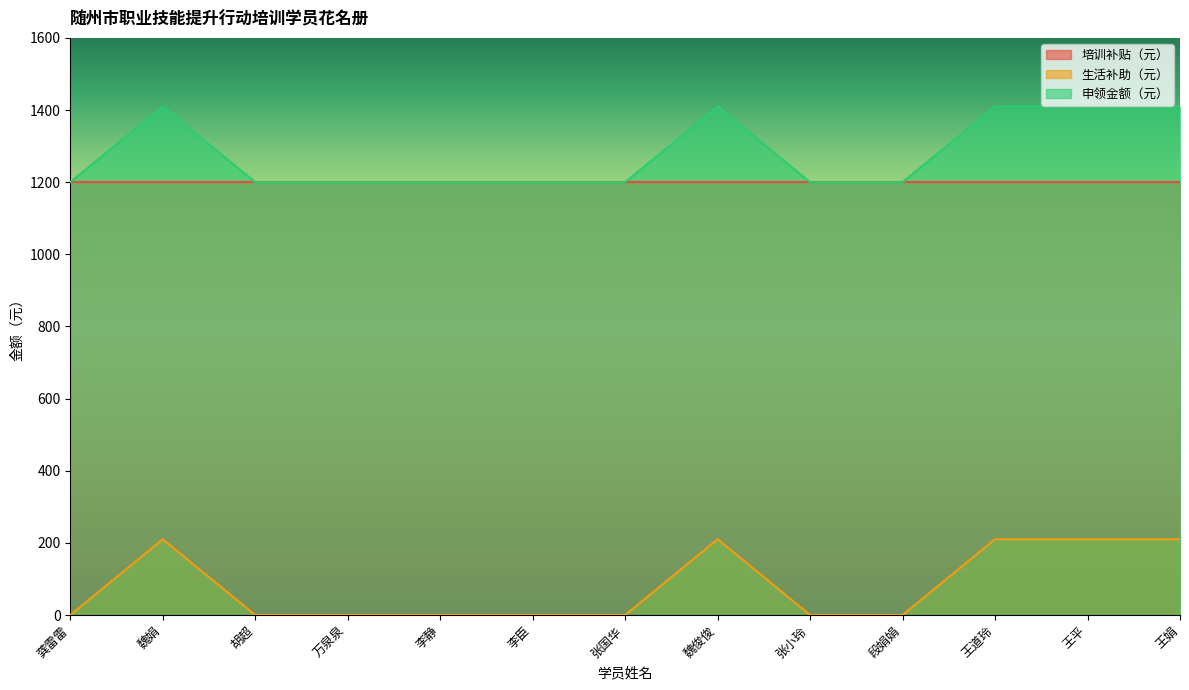

What are all the series names shown in the legend?

培训补贴（元）, 生活补助（元）, 申领金额（元）